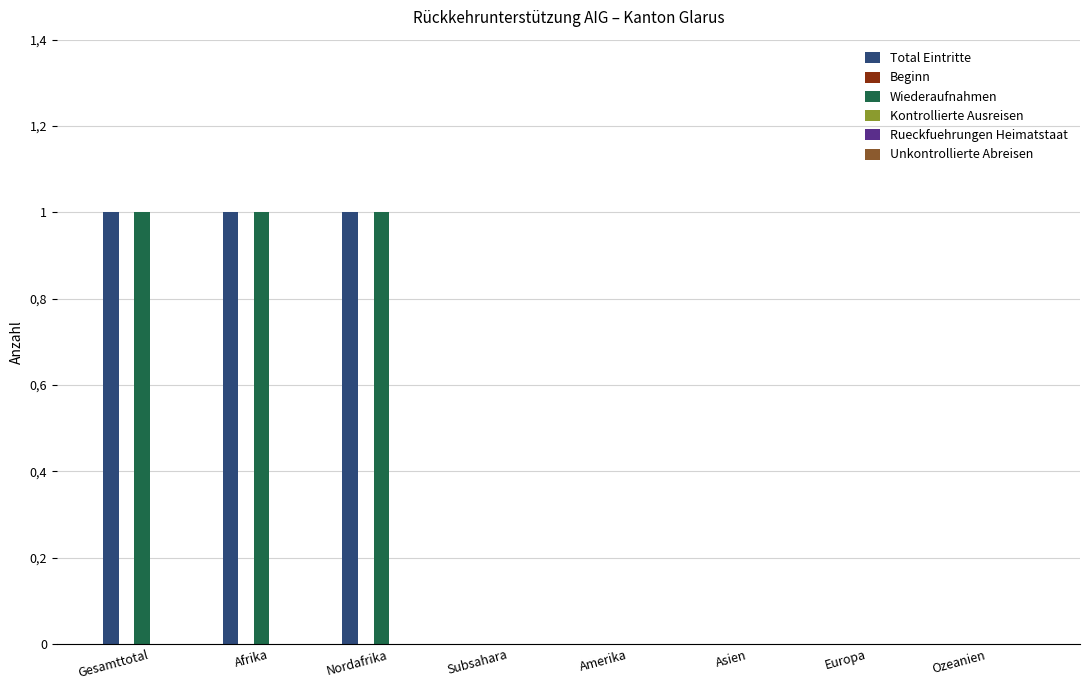

What position from the right is Ozeanien?

1